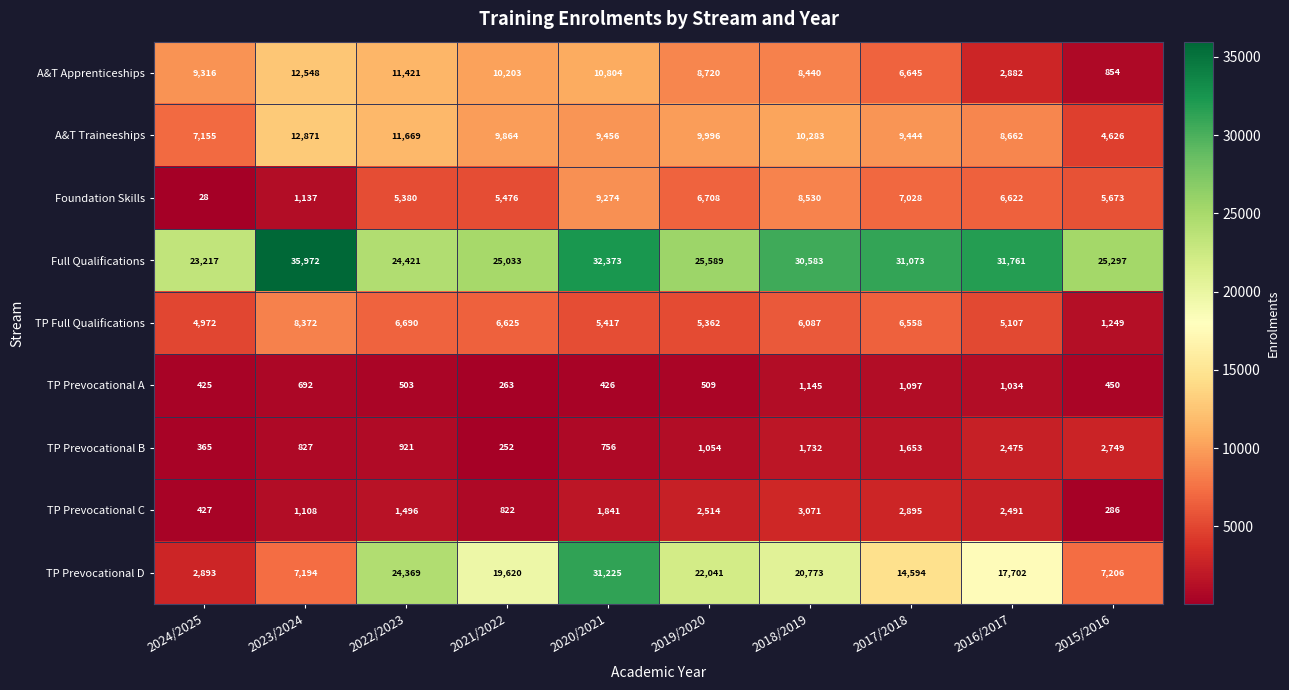

What is the average value of the TP Prevocational B series?

1278